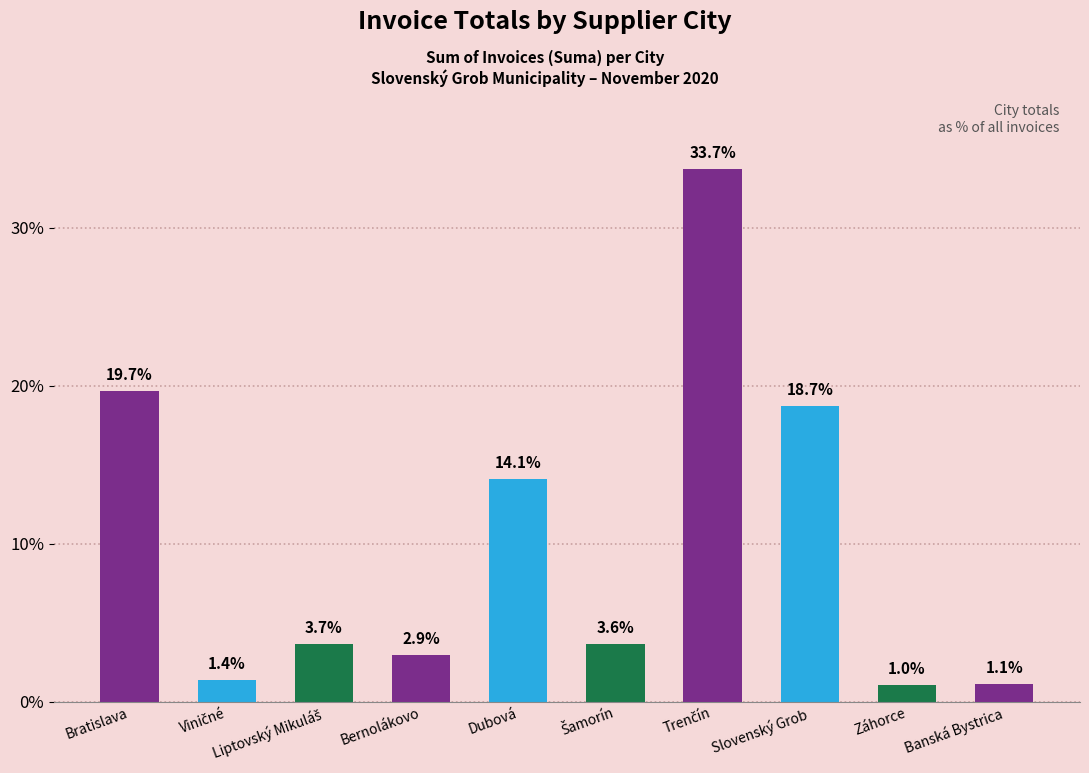

What is the sum of all values?

100.0